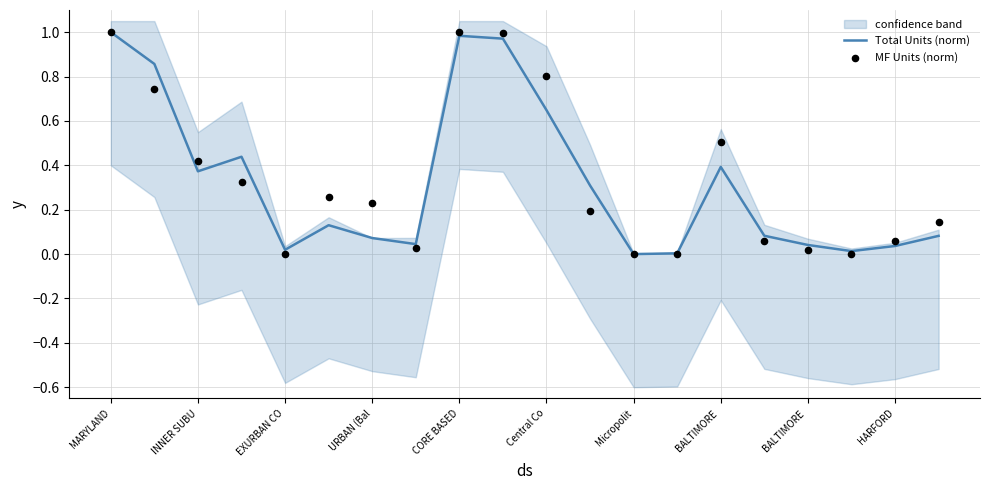

What are all the series names shown in the legend?

Total Units (norm), MF Units (norm)